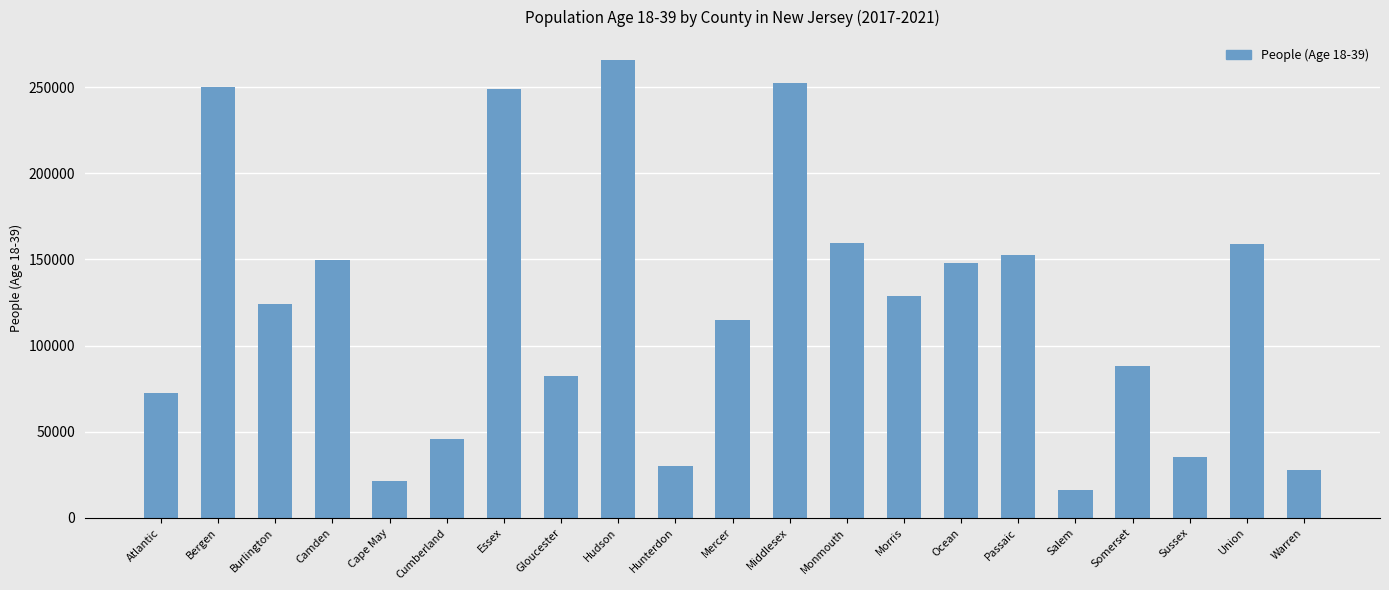

The chart shows a value of 405849 at Middlesex. True or false?

False